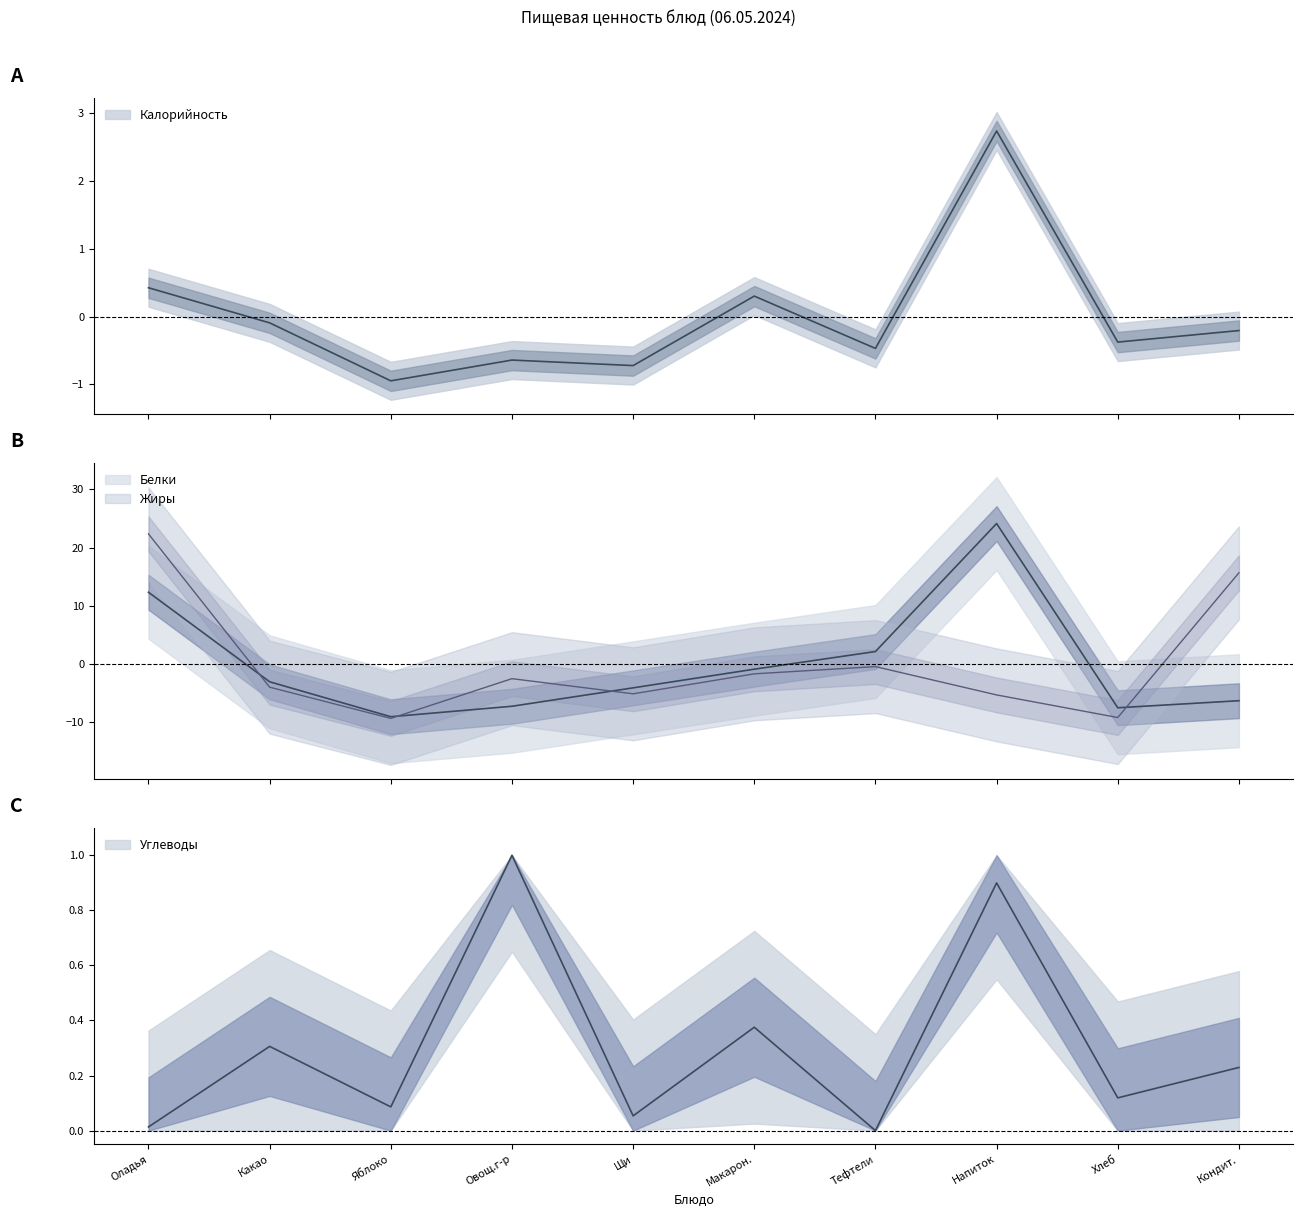

Which series has the largest range (max minus min)?

Белки